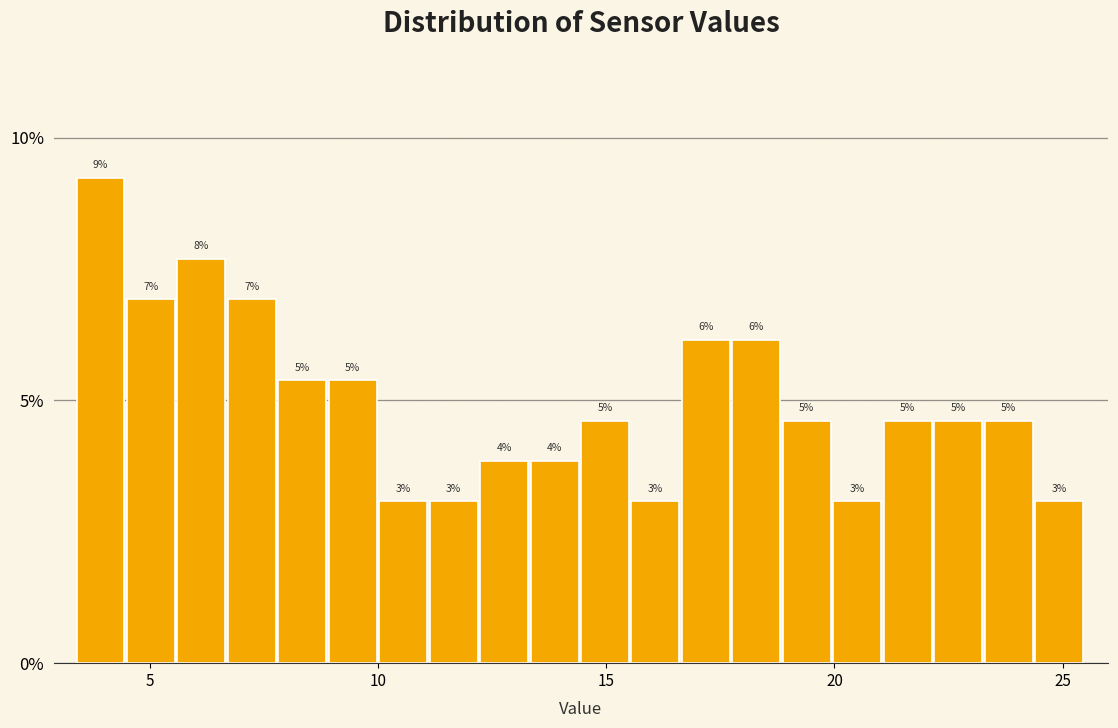

Read against the x-axis, roughly where is the centre of the tallest bar?

4.0